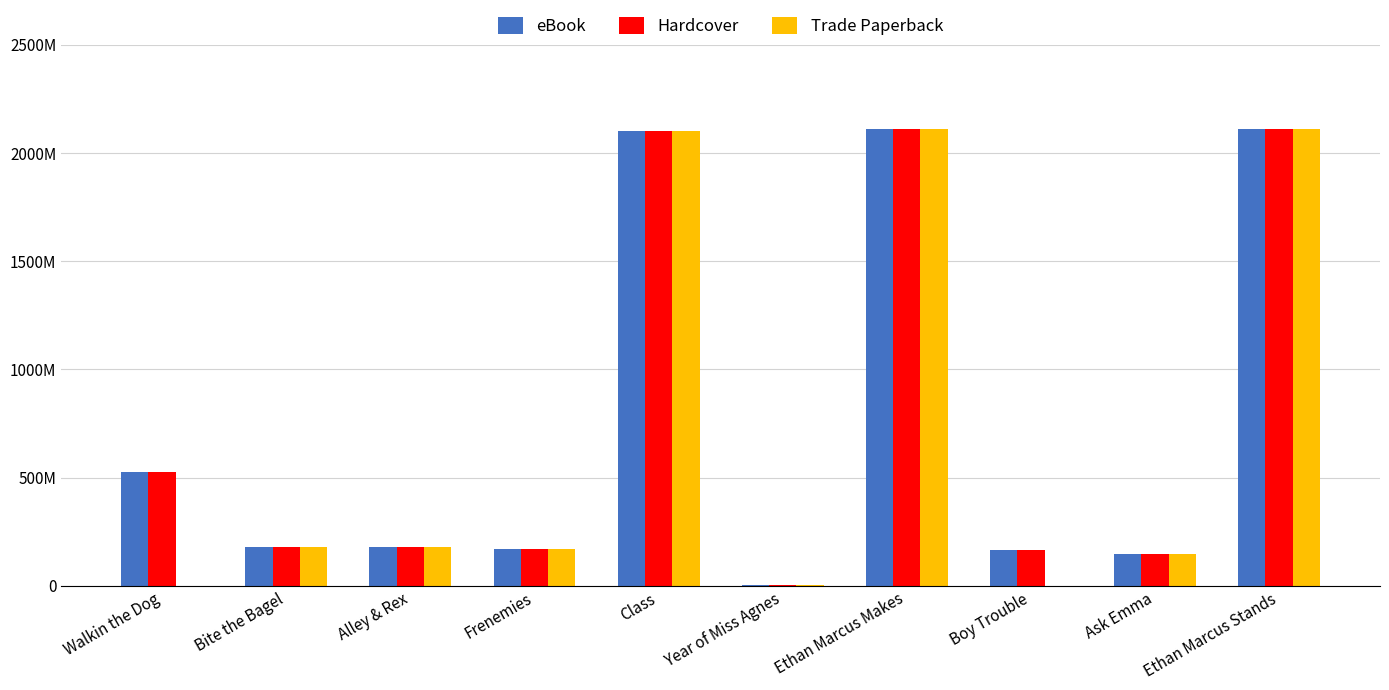

Are the bars grouped side by side (vs. stacked)?

Yes